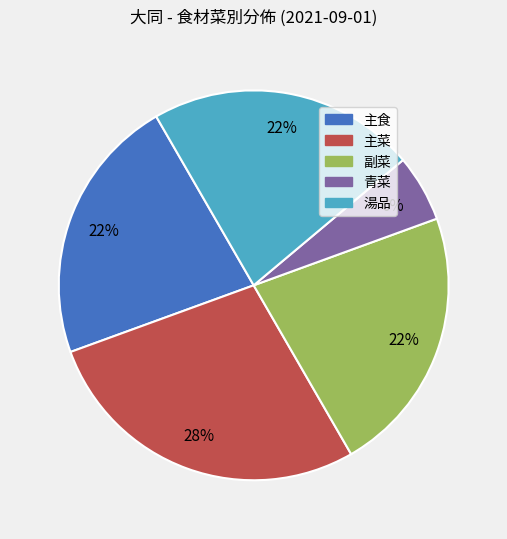

How many segments does this pie chart have?

5